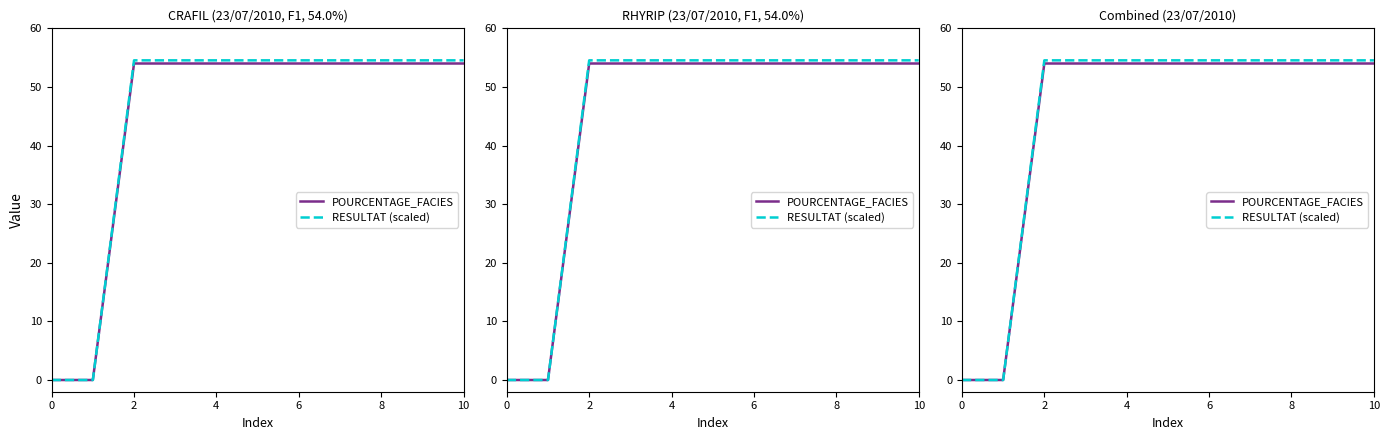

Which series changed the most between 4 and 6?

POURCENTAGE_FACIES